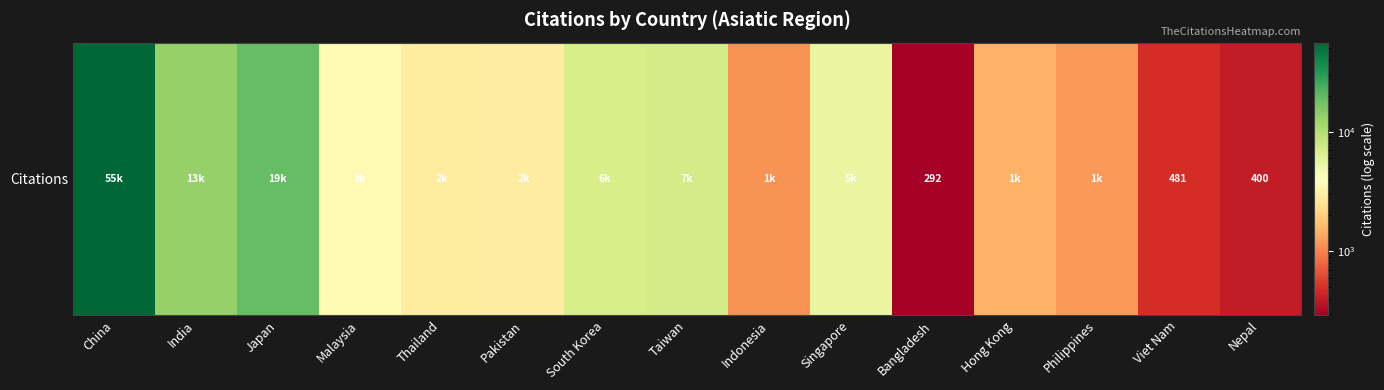

At which label is the value closest to 27940?

Japan